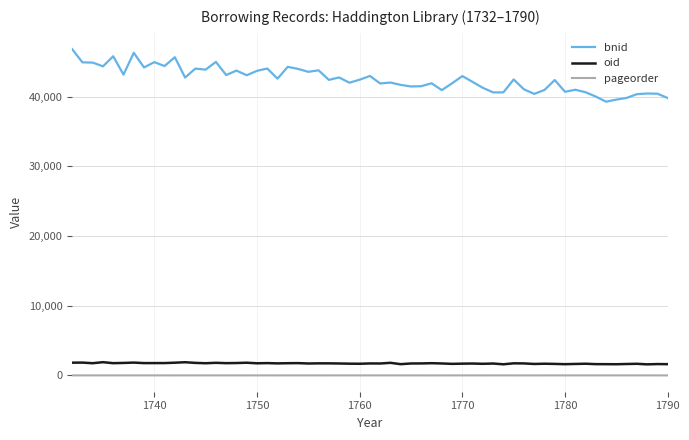

Which series has the largest total across all categories?

bnid